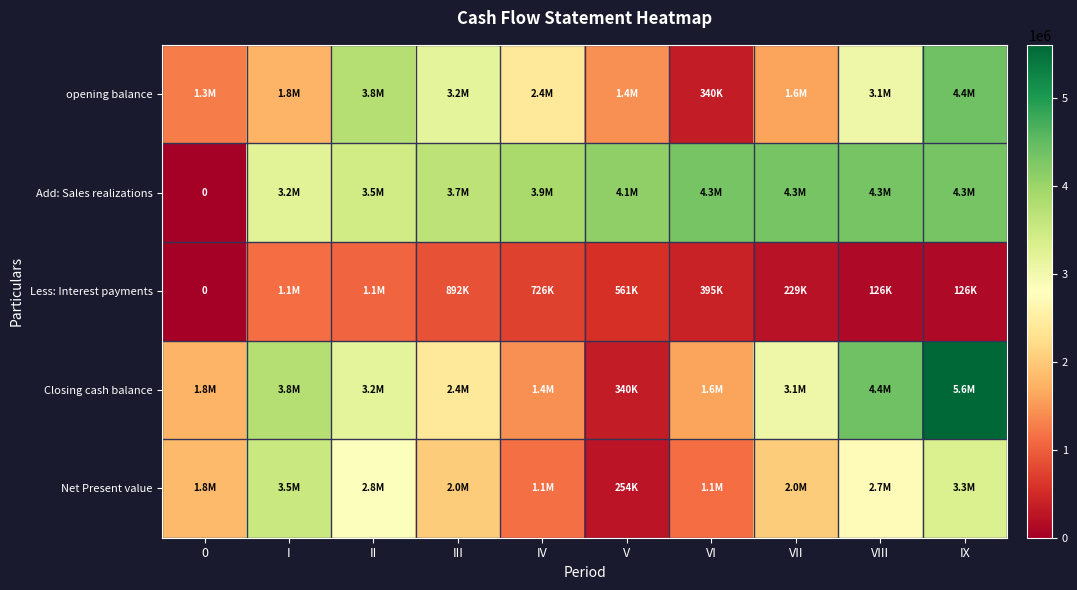

Which category has the highest value across all series?

IX